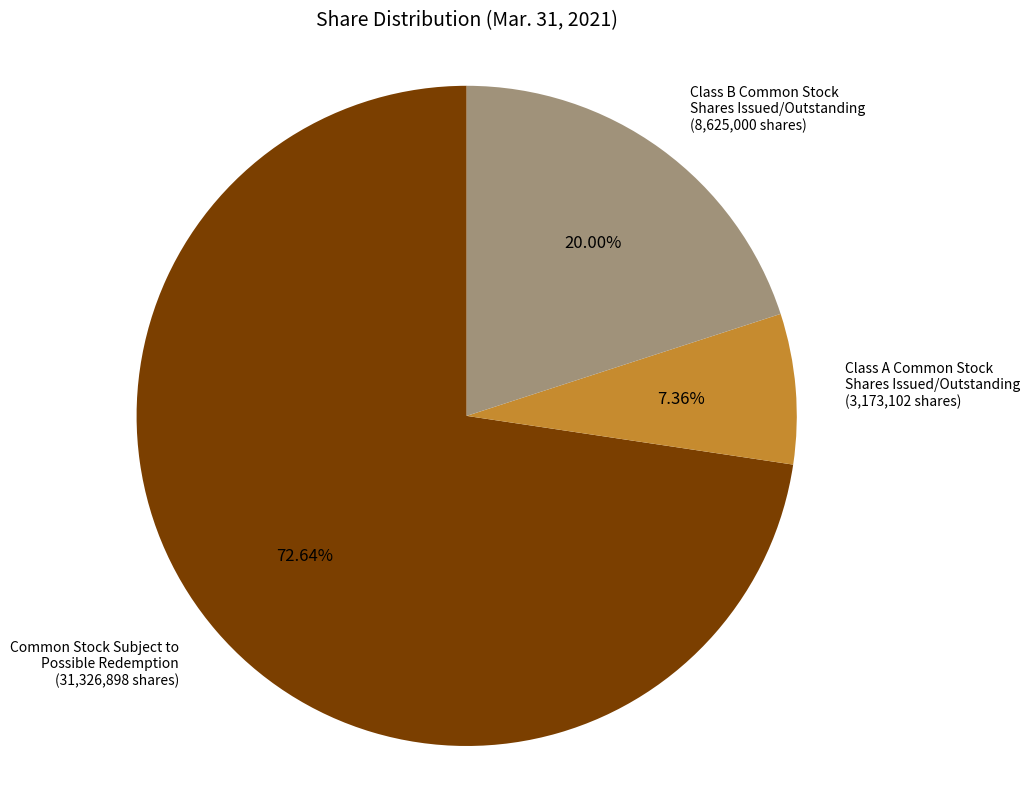

Is Class A Common Stock Shares Issued/Outstanding the majority of the pie?

No